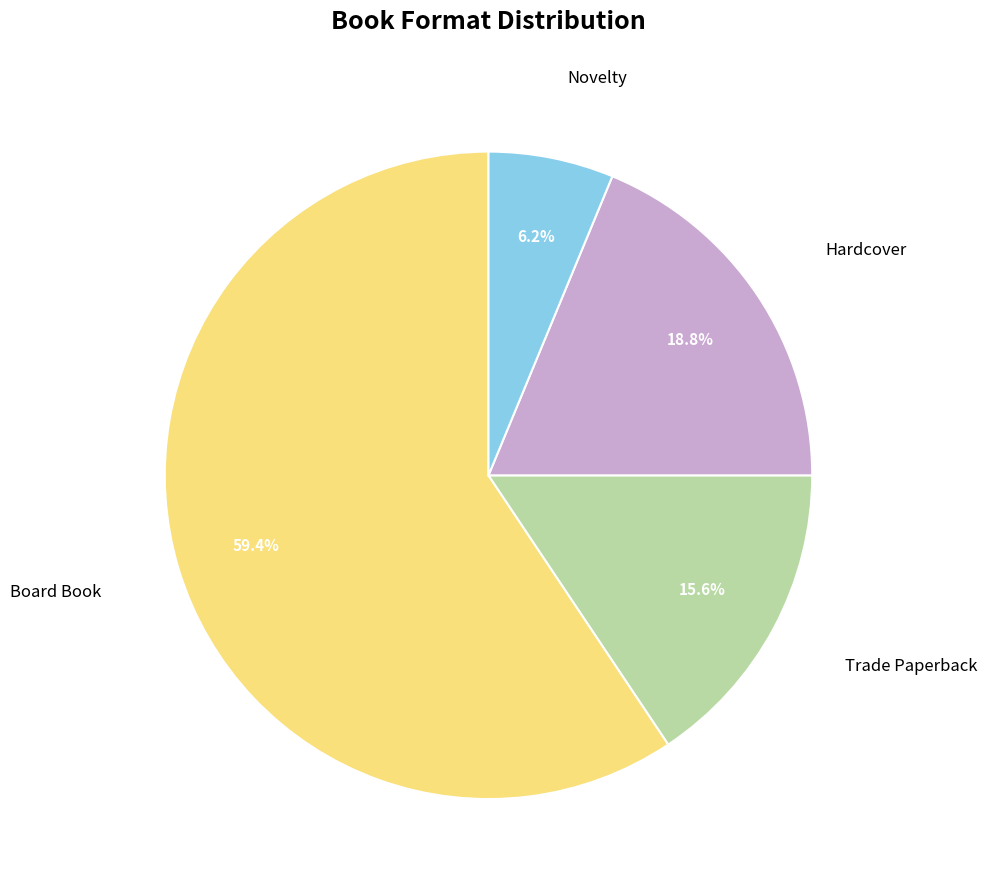

Is there a majority slice in this chart?

Yes